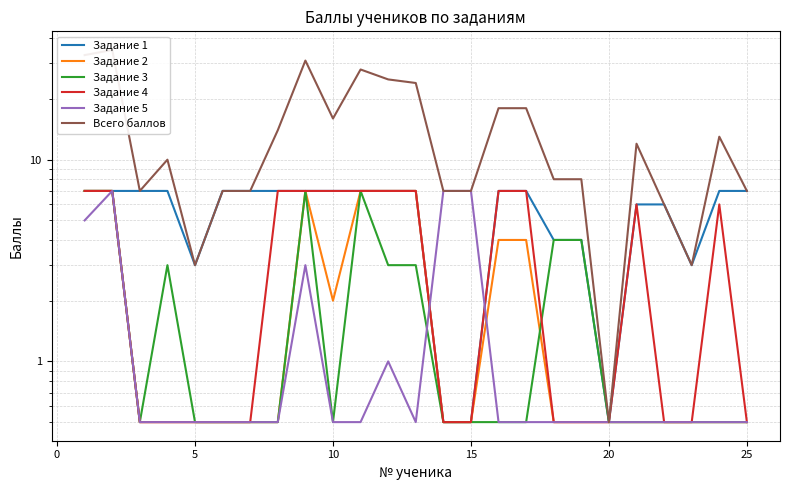

What is the sum of all Задание 3 values?

53.0